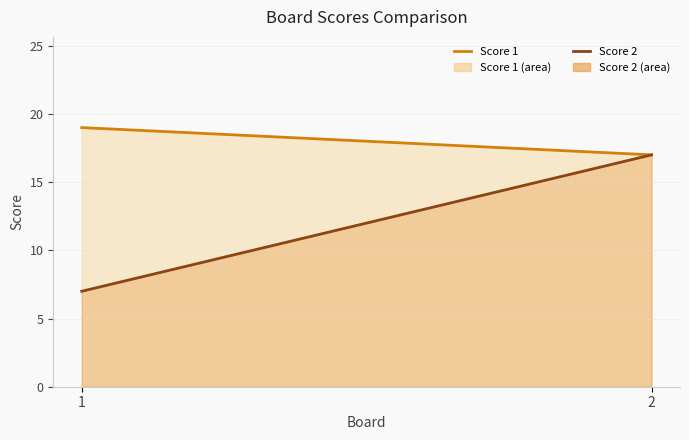

Which category has the lowest value across all series?

1